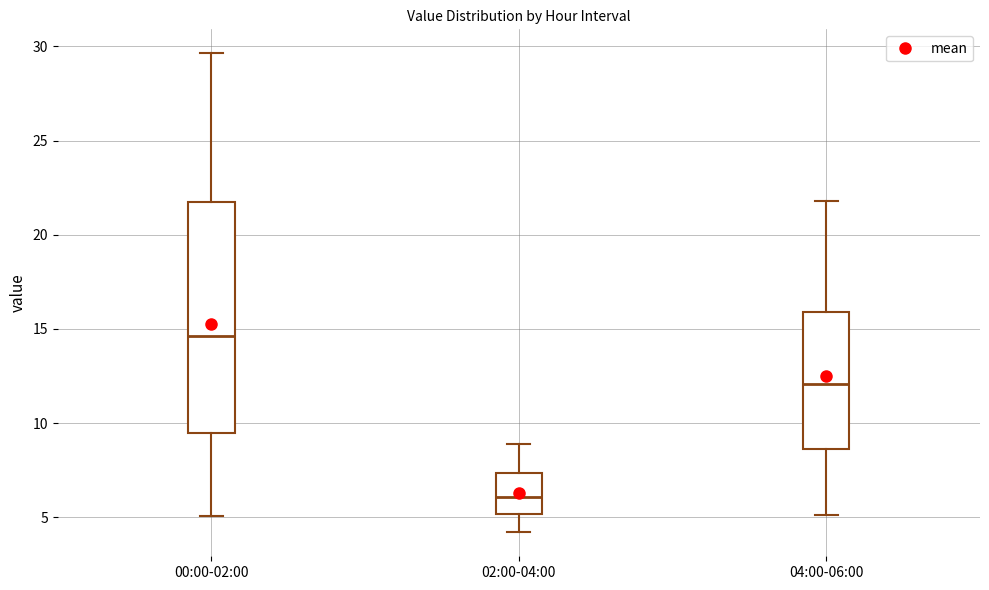

Which box is the tallest, from its lower edge to its upper edge?

00:00-02:00